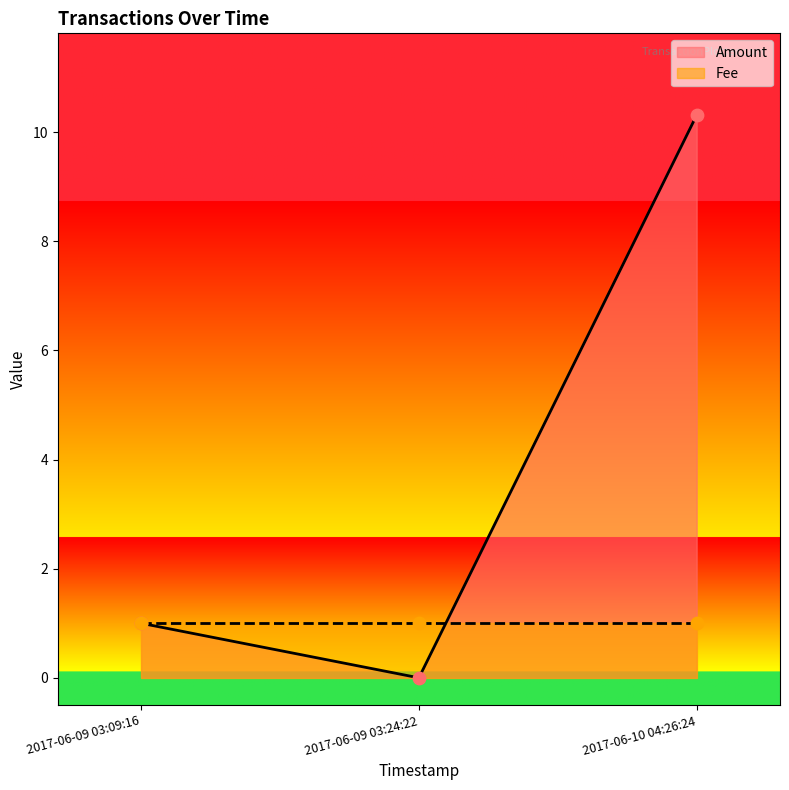

At how many categories does at least one series exceed 5?

1